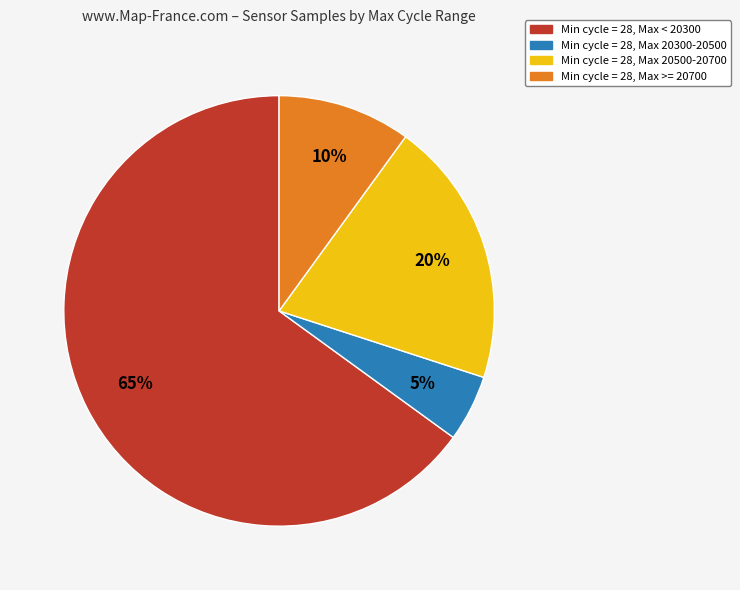

Does any single category account for the majority?

Yes